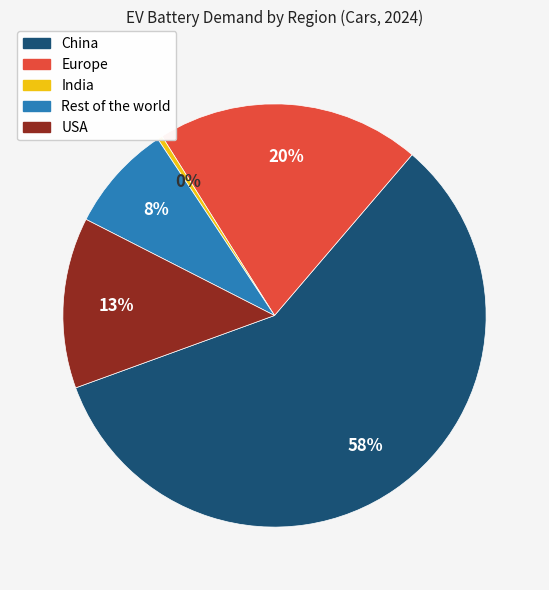

Rank the categories by value from lowest to highest.

India, Rest of the world, USA, Europe, China